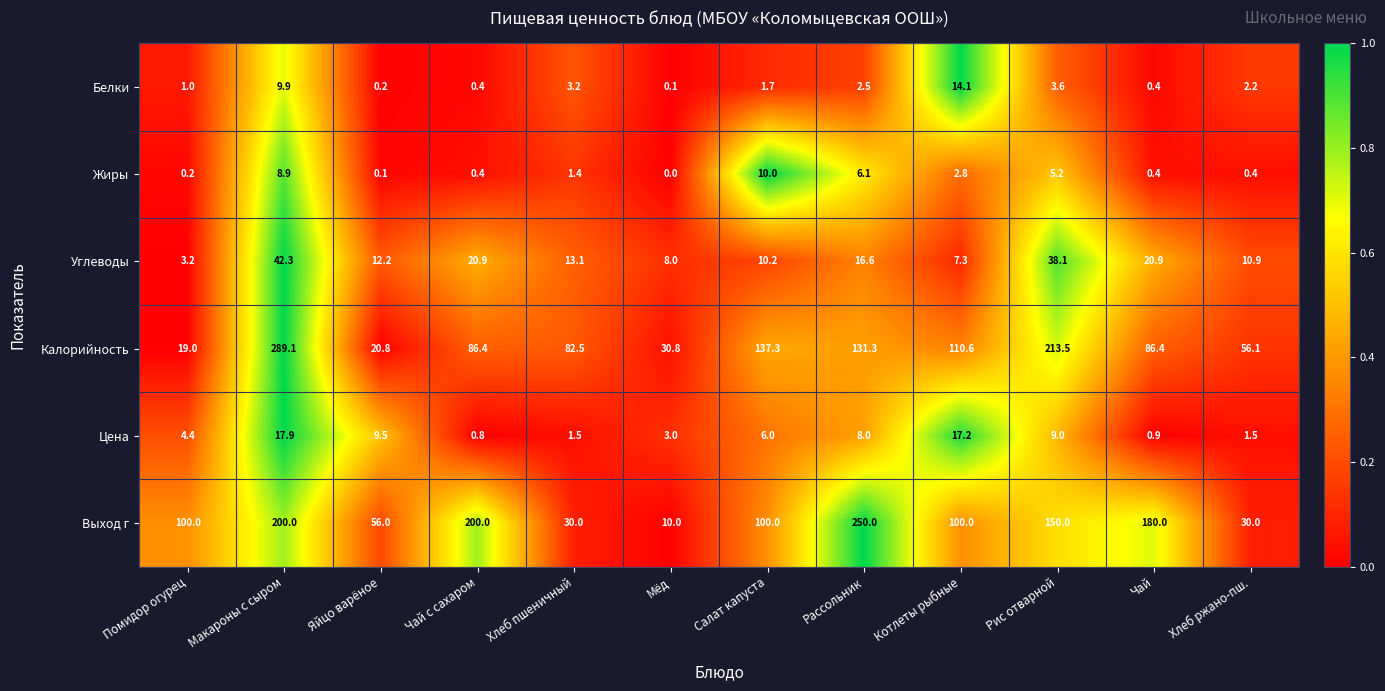

What is the total value across all series at Чай?

289.0